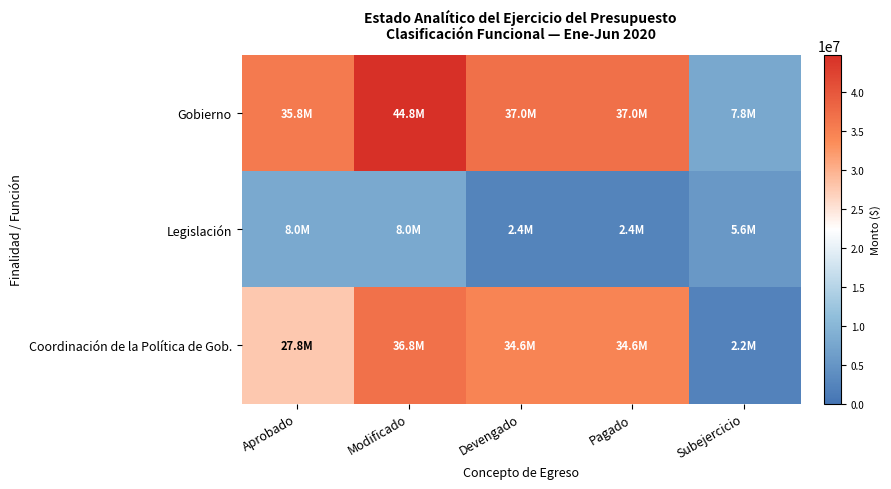

Between Subejercicio and Pagado, which is larger?

Pagado